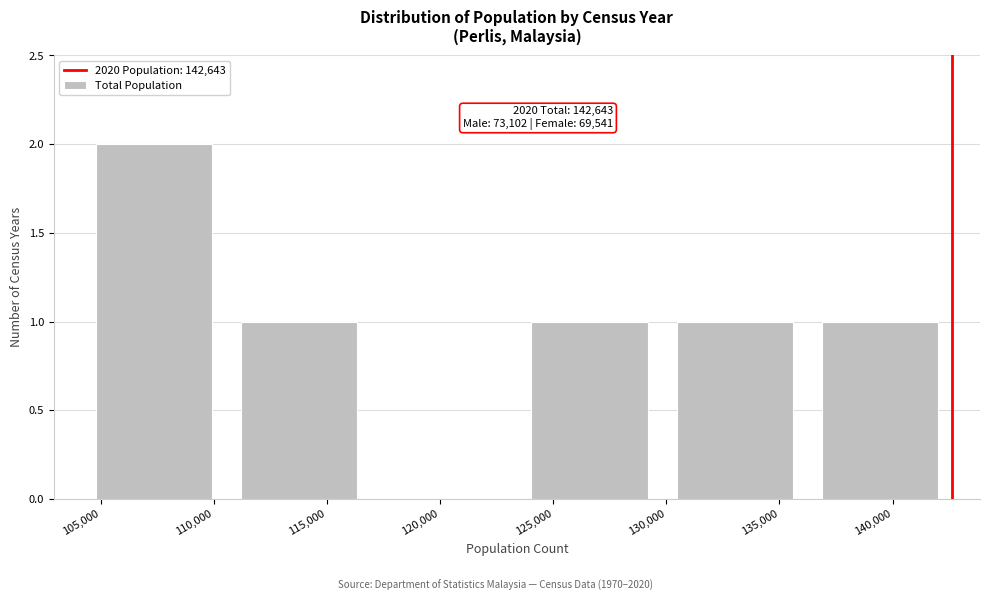

Which range on the x-axis has the tallest bar?

104000 to 110500